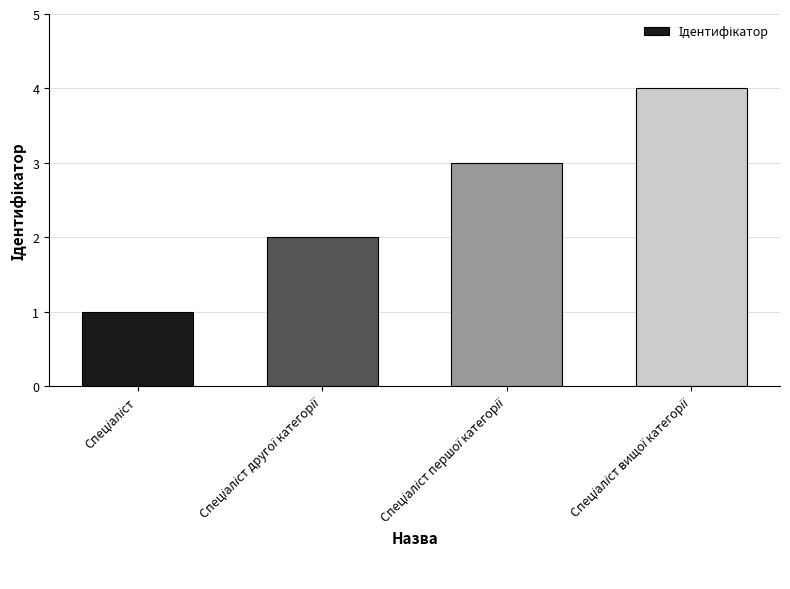

What is the greatest value displayed?

4